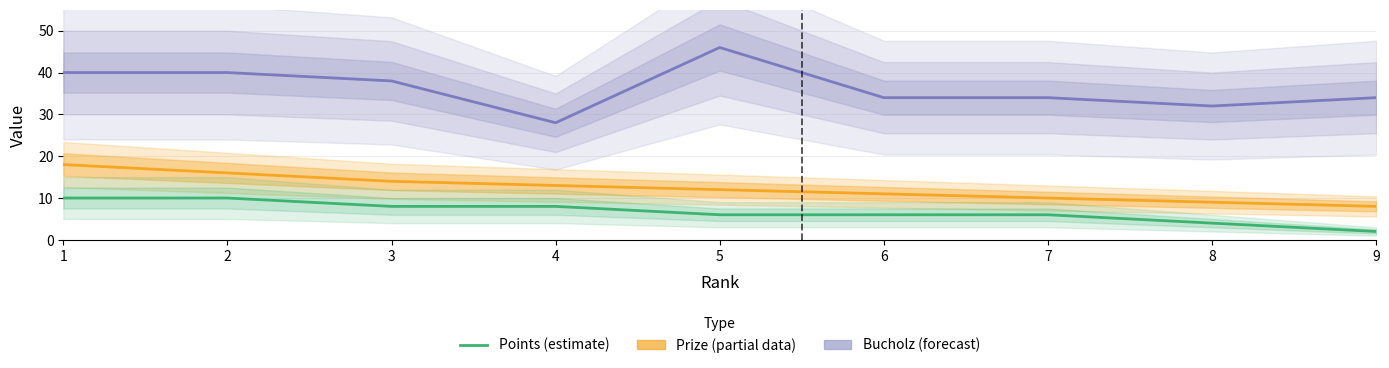

Reading left to right, list all the values displayed in this chart.

Prize: 18	16	14	13	12	11	10	9	8
Bucholz: 40	40	38	28	46	34	34	32	34
Points: 10	10	8	8	6	6	6	4	2